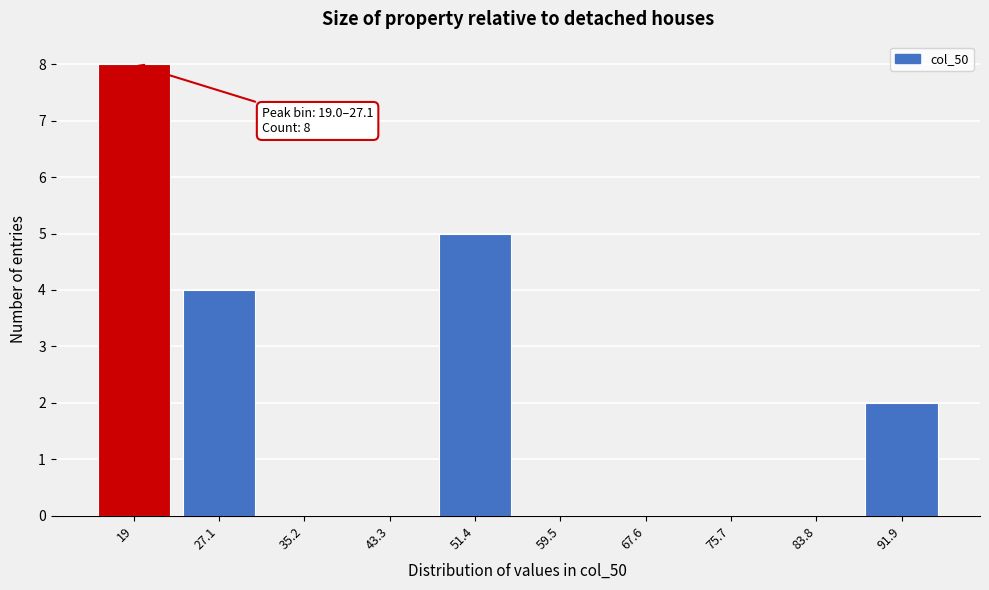

Reading right to left, extract all data points from this chart.

91.9=2	83.8=0	75.7=0	67.6=0	59.5=0	51.4=5	43.3=0	35.2=0	27.1=4	19=8